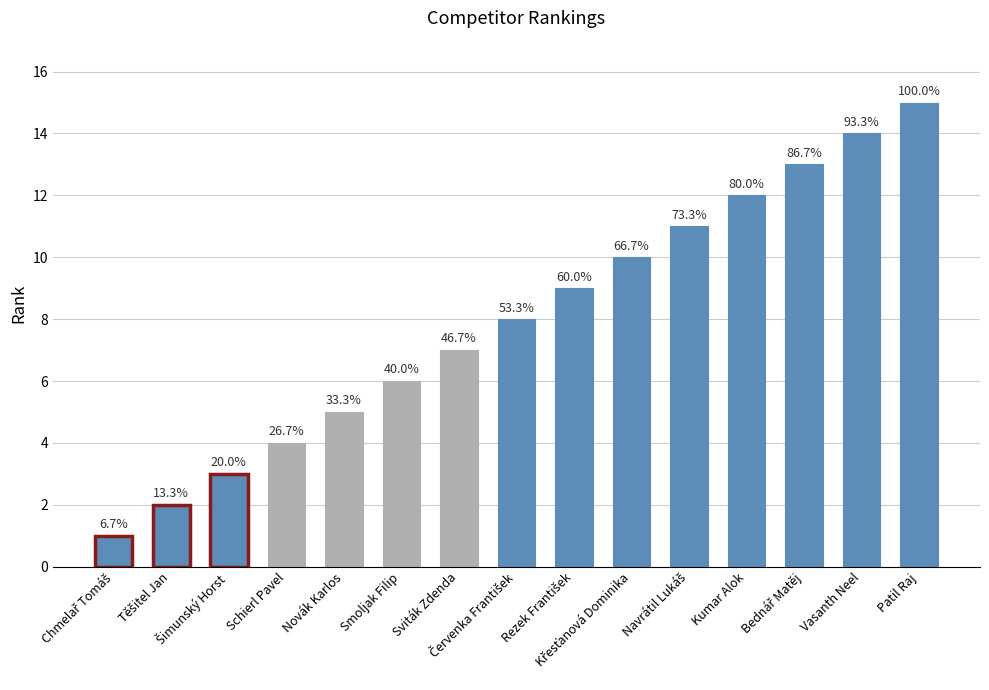

How many bars are there in total?

15